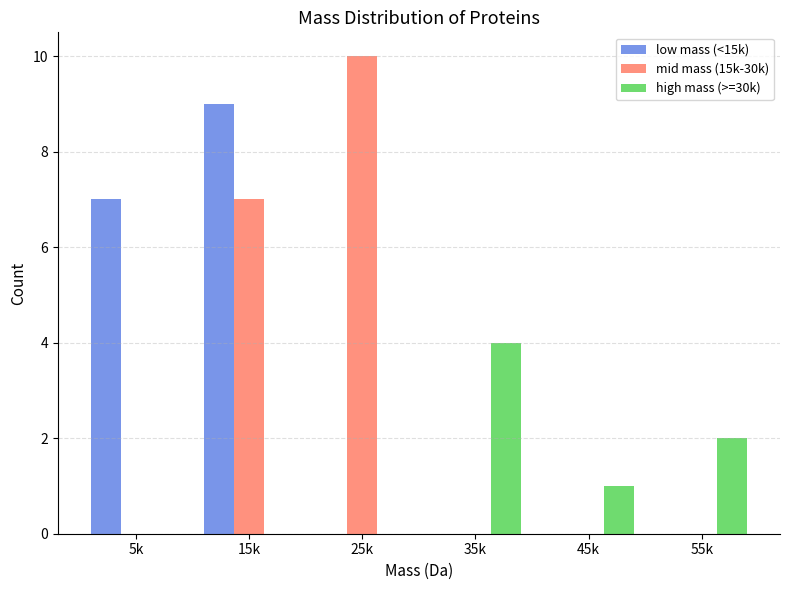

Reading left to right, list all the values displayed in this chart.

low mass (<15k): 7	9	0	0	0	0
mid mass (15k-30k): 0	7	10	0	0	0
high mass (>=30k): 0	0	0	4	1	2